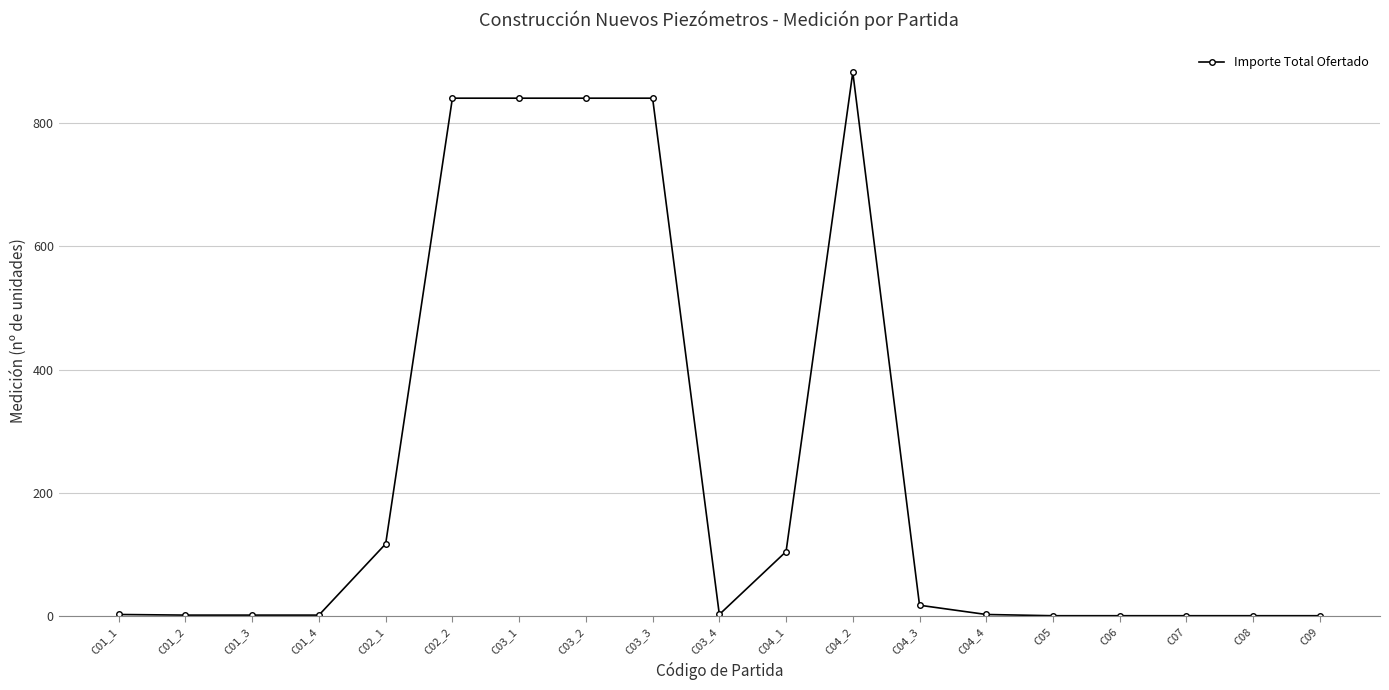

The value at C04_1 is 105.0. True or false?

True